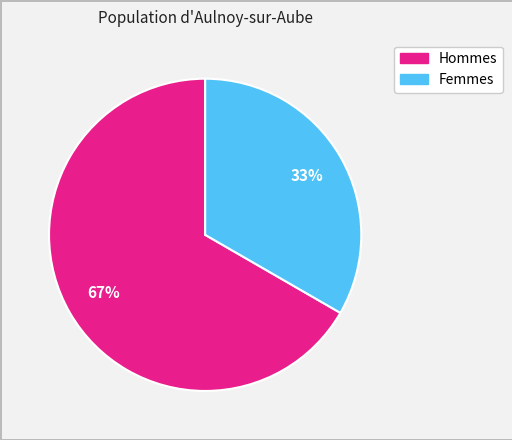

How many segments does this pie chart have?

2